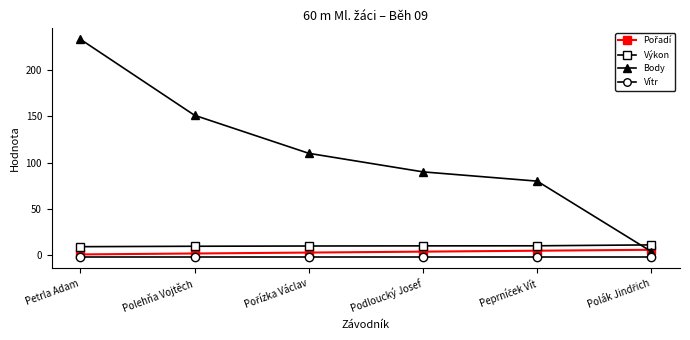

Which series has the largest range (max minus min)?

Body